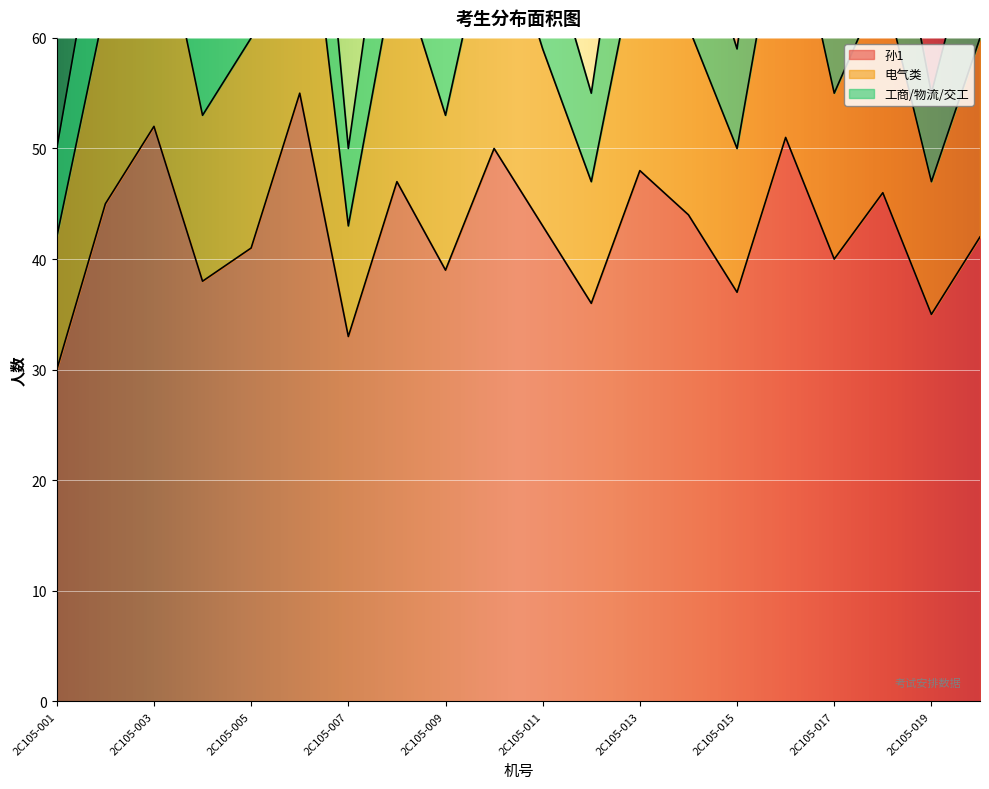

True or false: 工商/物流/交工 and 孙1 intersect in this chart.

False